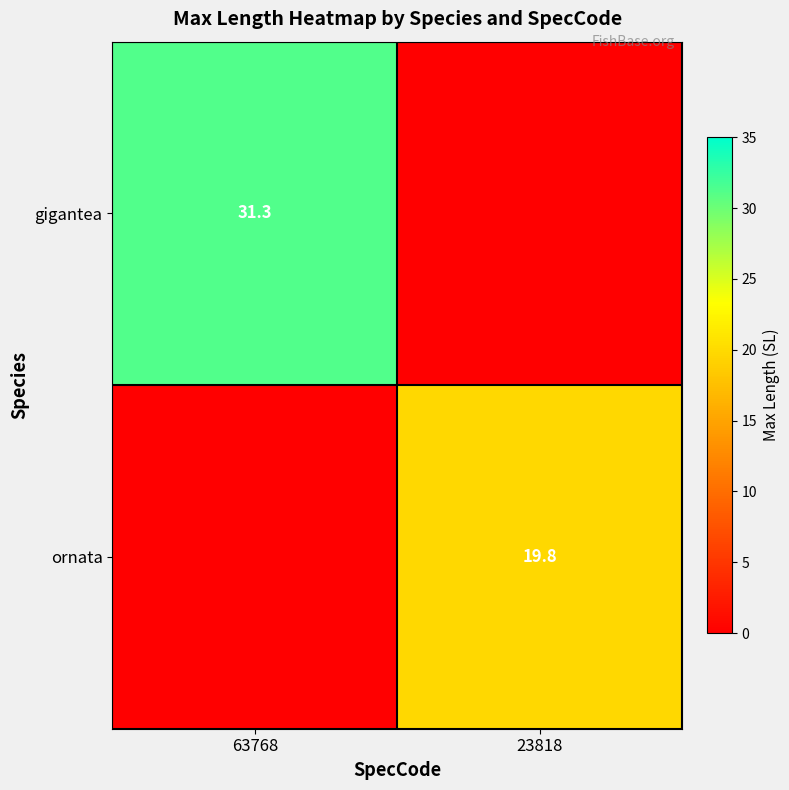

The gigantea series shows 31.3 at 63768. True or false?

True